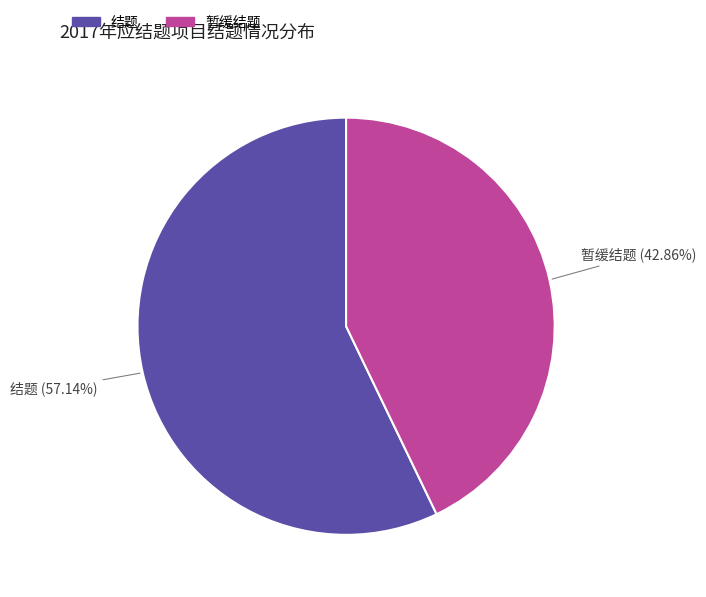

Which category has the smallest portion of the pie?

暂缓结题